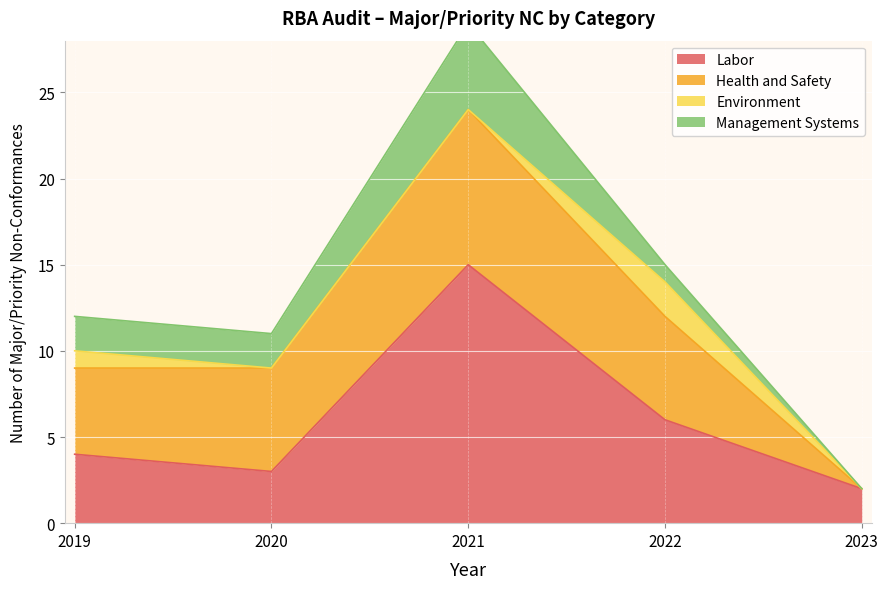

True or false: Labor has a value of 3 at 2020.

True